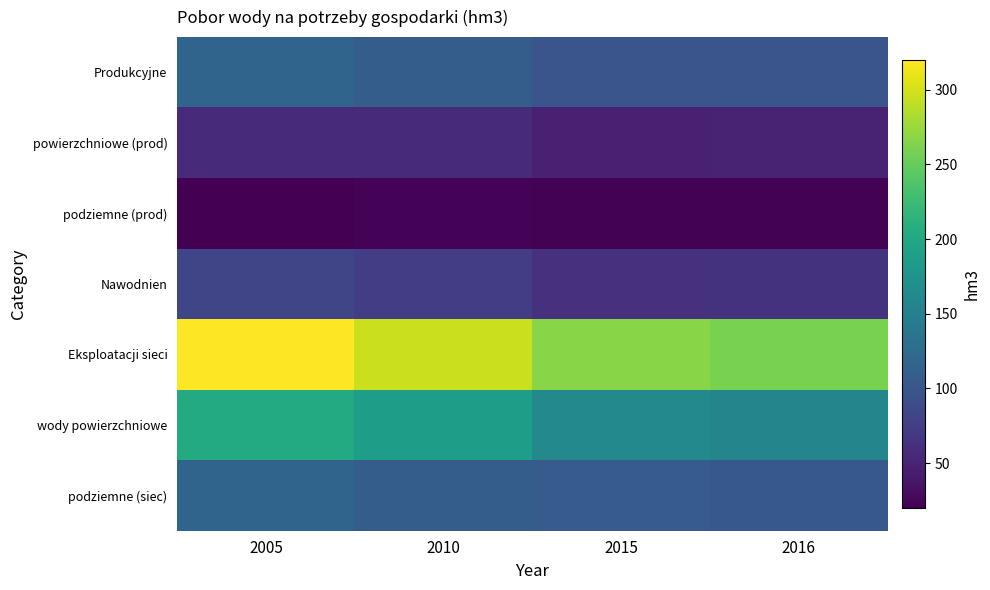

Between 2005 and 2016, which series saw the biggest shift?

Eksploatacji sieci